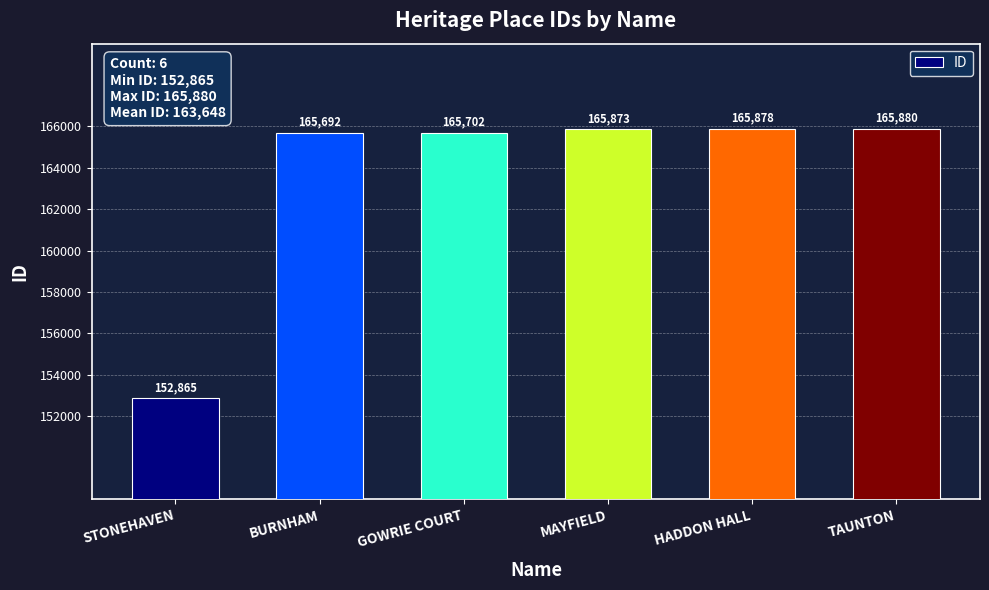

Read the value at MAYFIELD.

165873